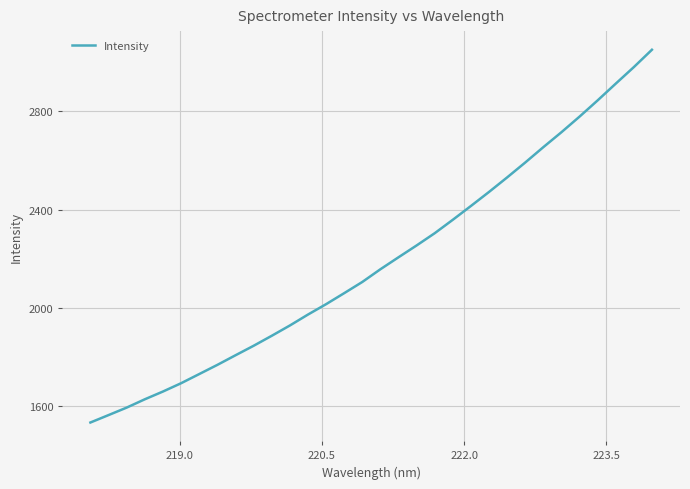

What is the difference between the maximum and minimum values?

1516.3